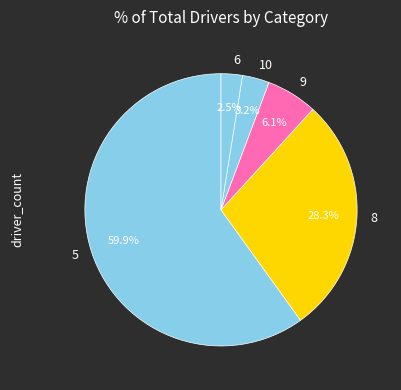

Is it true that 9 is 1% of the pie?

False